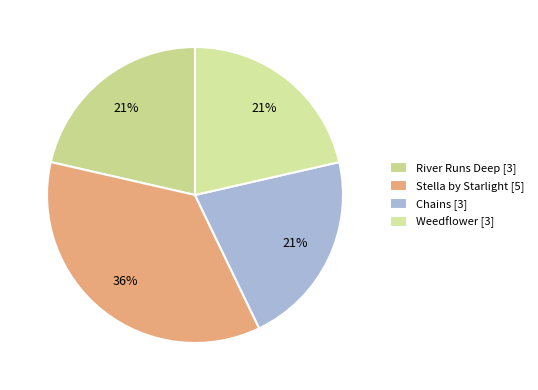

Which has a higher value, Weedflower or Chains?

Weedflower